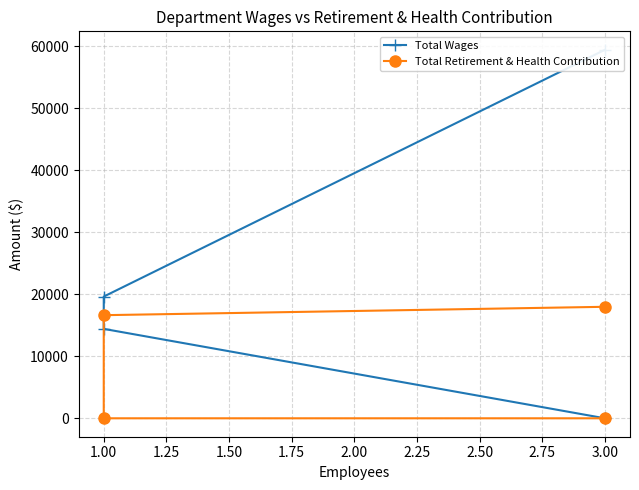

True or false: Total Wages and Total Retirement & Health Contribution cross at least once.

False